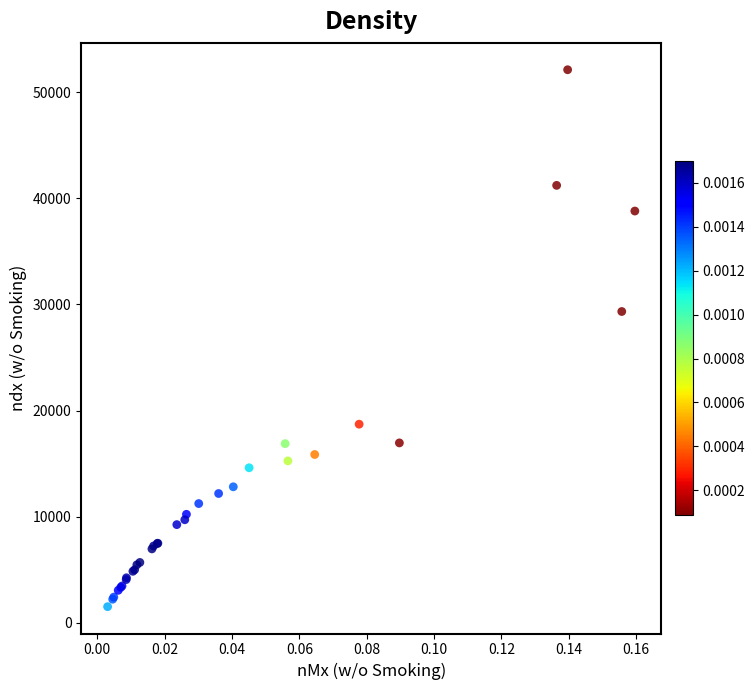

What Y value in the scatter plot is closest to 26820?

29334.0